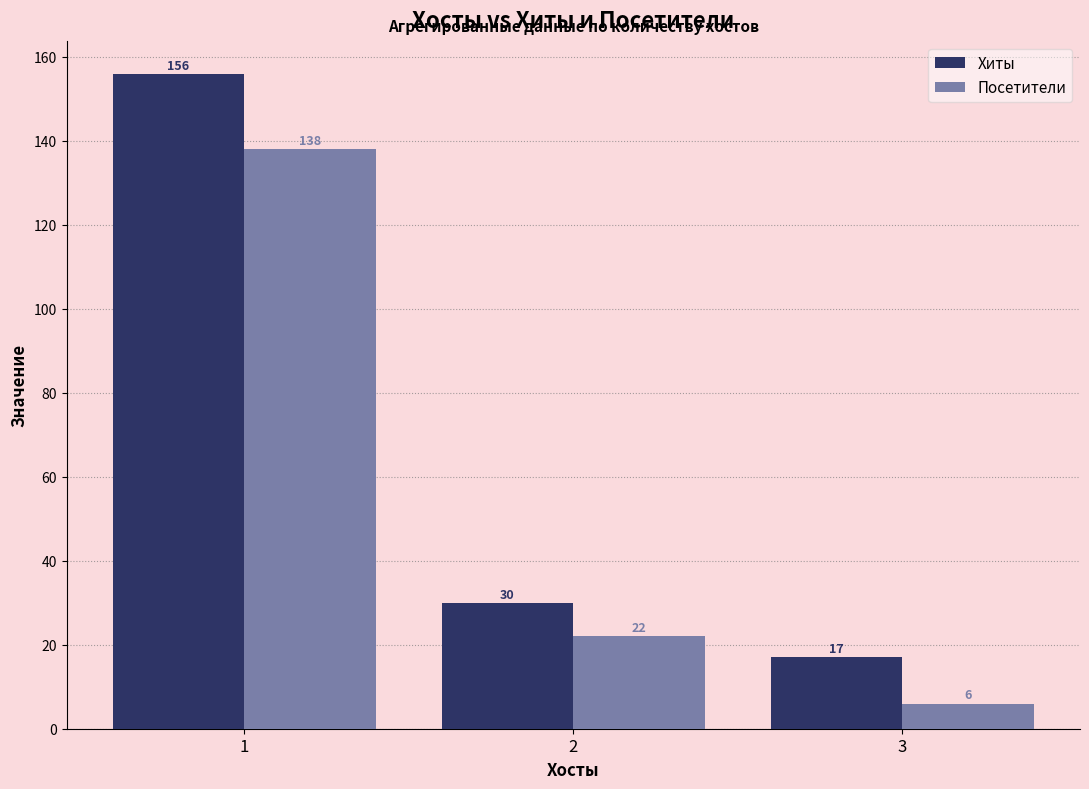

What are all the series names shown in the legend?

Хиты, Посетители